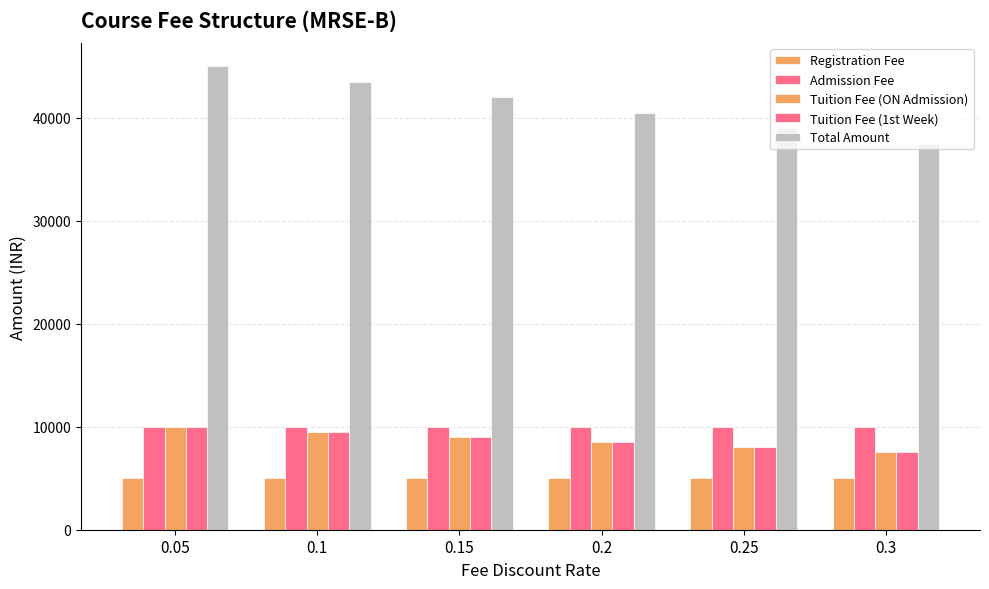

Is the value of Tuition Fee (ON Admission) at 0.1 greater than the value of Tuition Fee (1st Week) at 0.1?

No